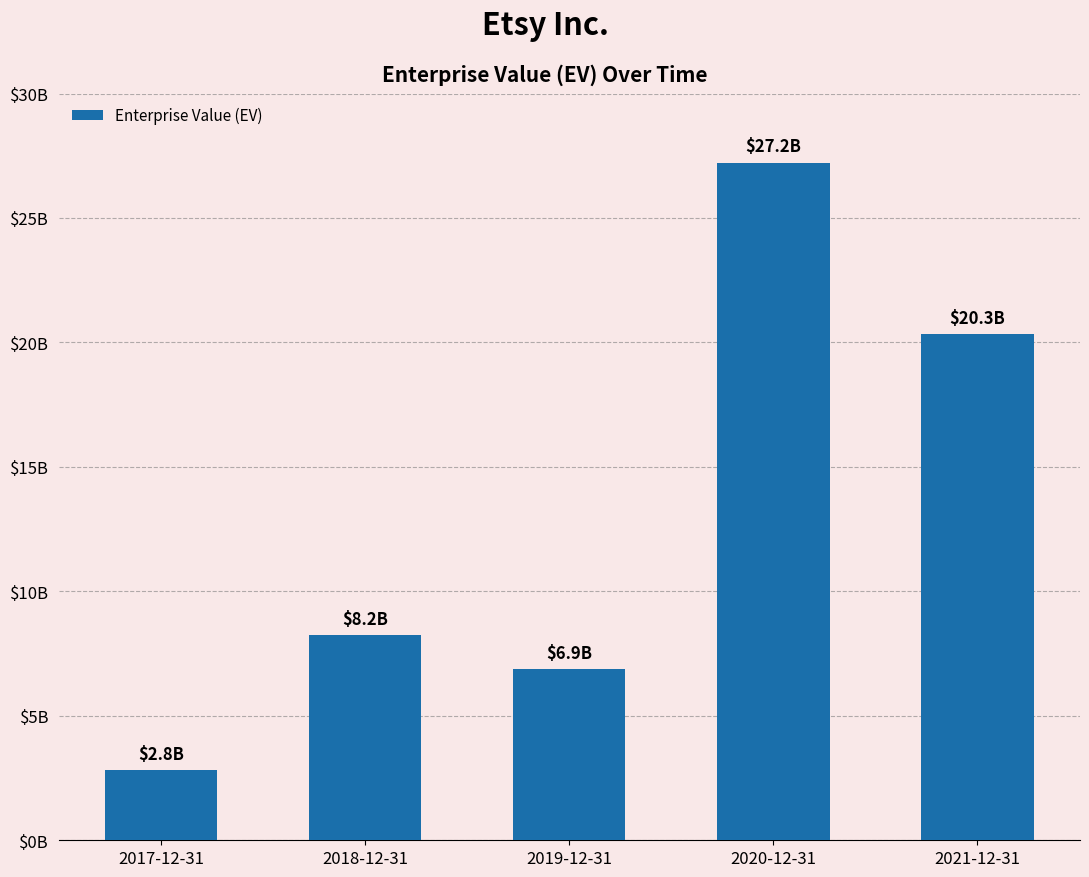

What is the sum of all values?

65442163